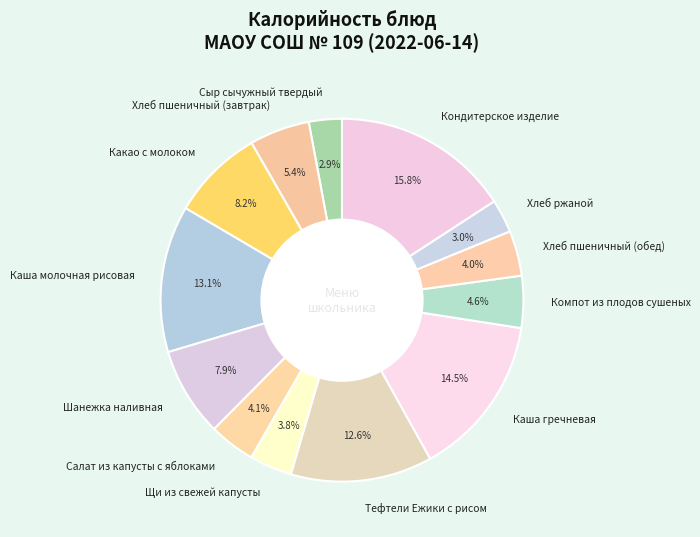

Is it true that Тефтели Ежики с рисом is 13% of the pie?

True